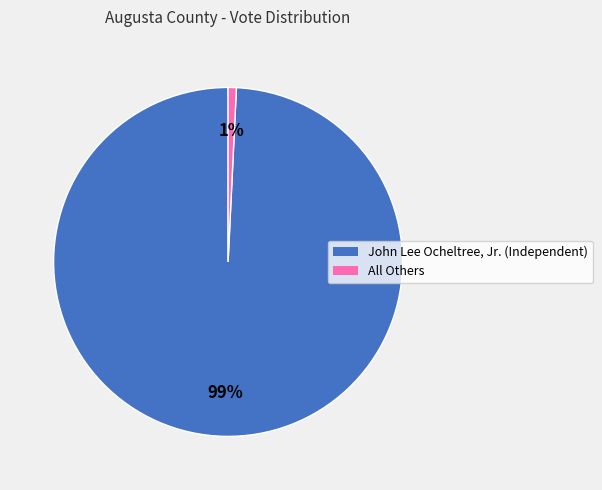

To the nearest percent, what is the difference between the All Others and John Lee Ocheltree, Jr. (Independent) slice percentages?

98%